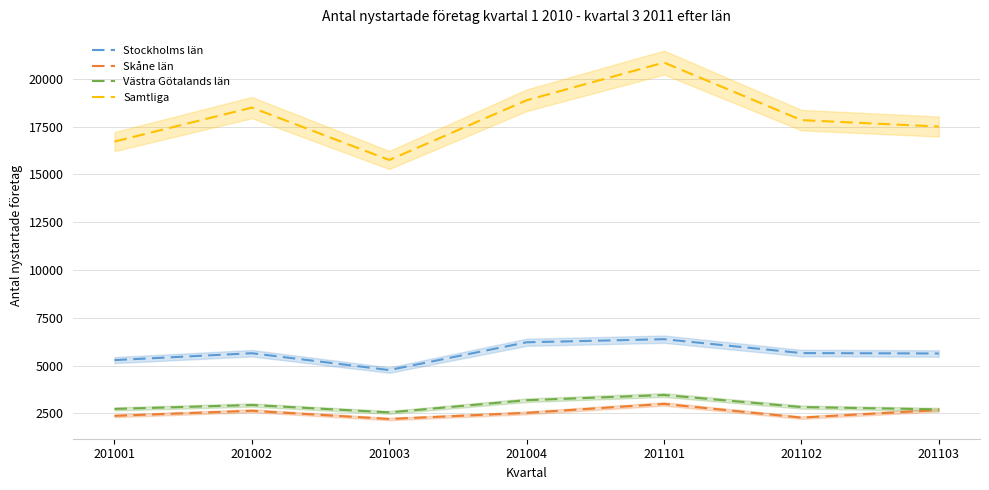

The Samtliga series shows 28049 at 201003. True or false?

False